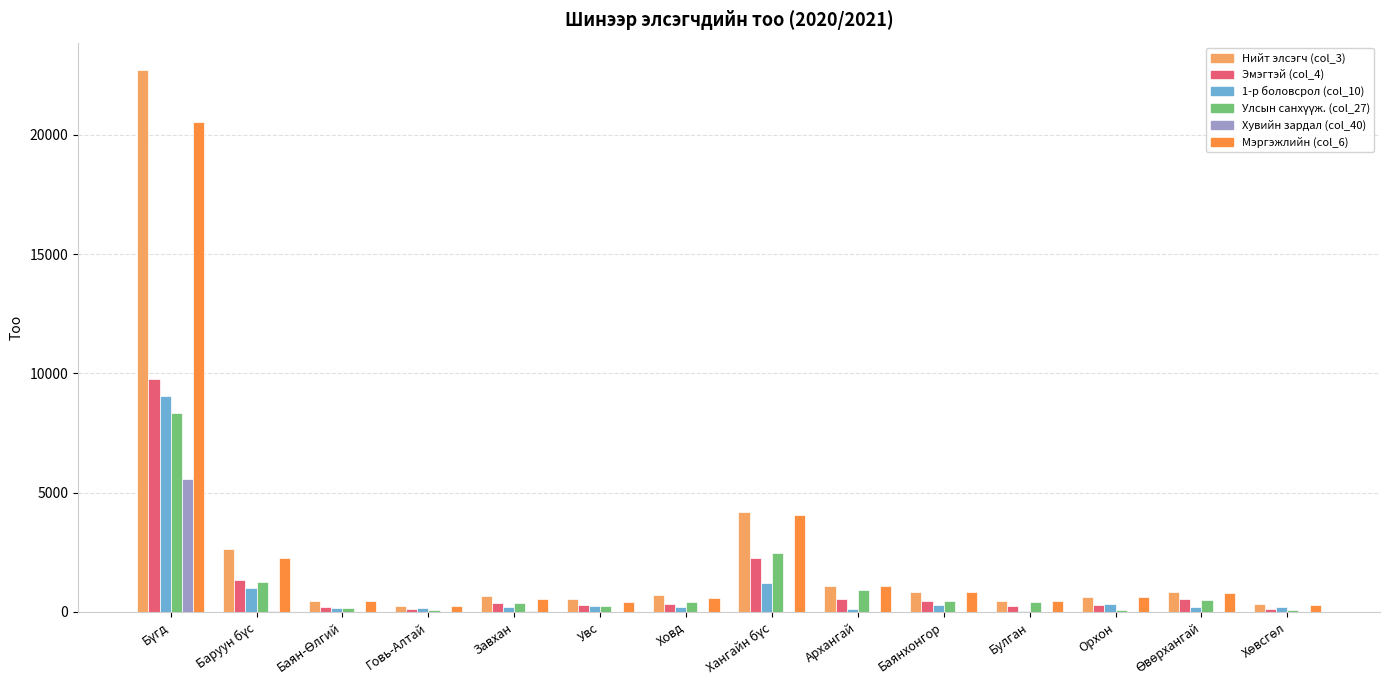

What is the maximum value shown in the chart?

22720